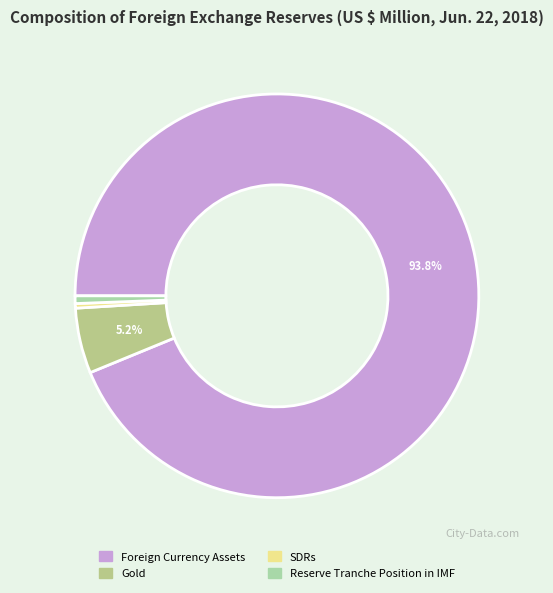

Is it true that Reserve Tranche Position in IMF is 1% of the pie?

True